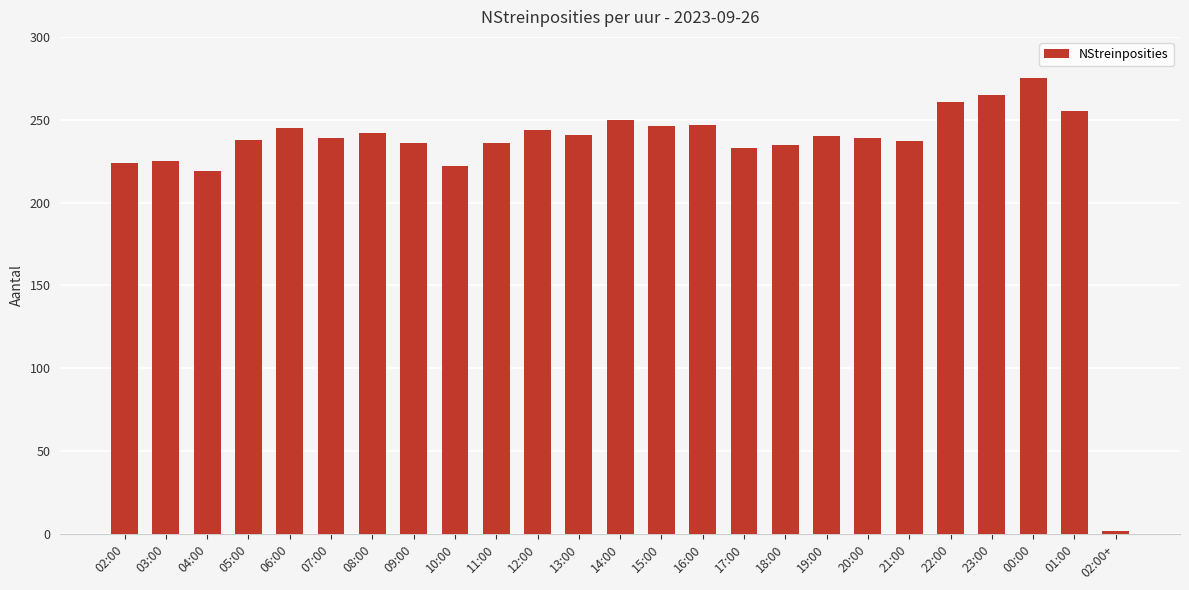

What is the ratio of the value at 09:00 to the value at 02:00?

1.1